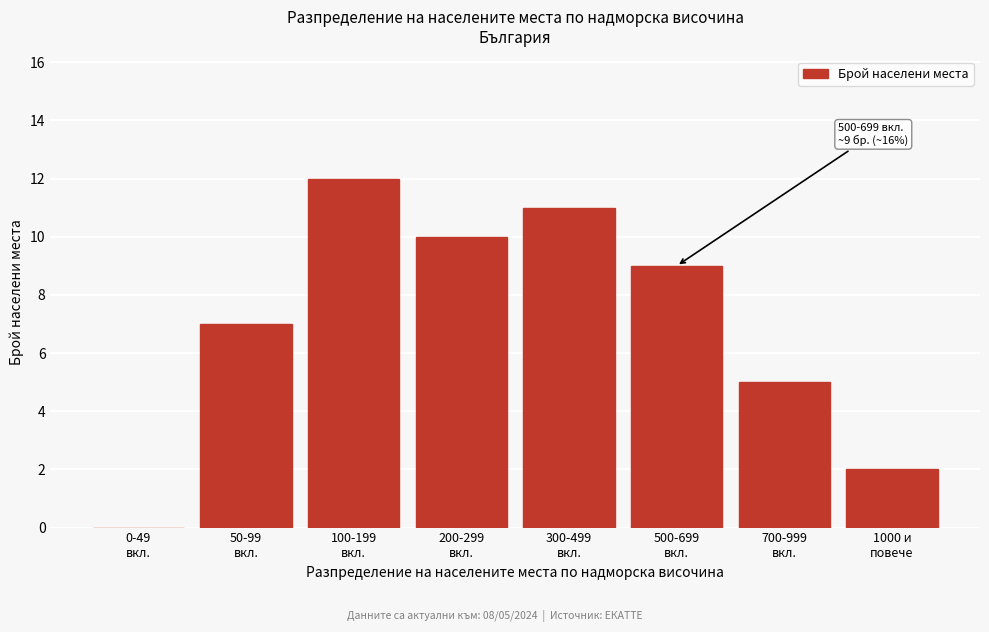

What is the sum of all values?

56